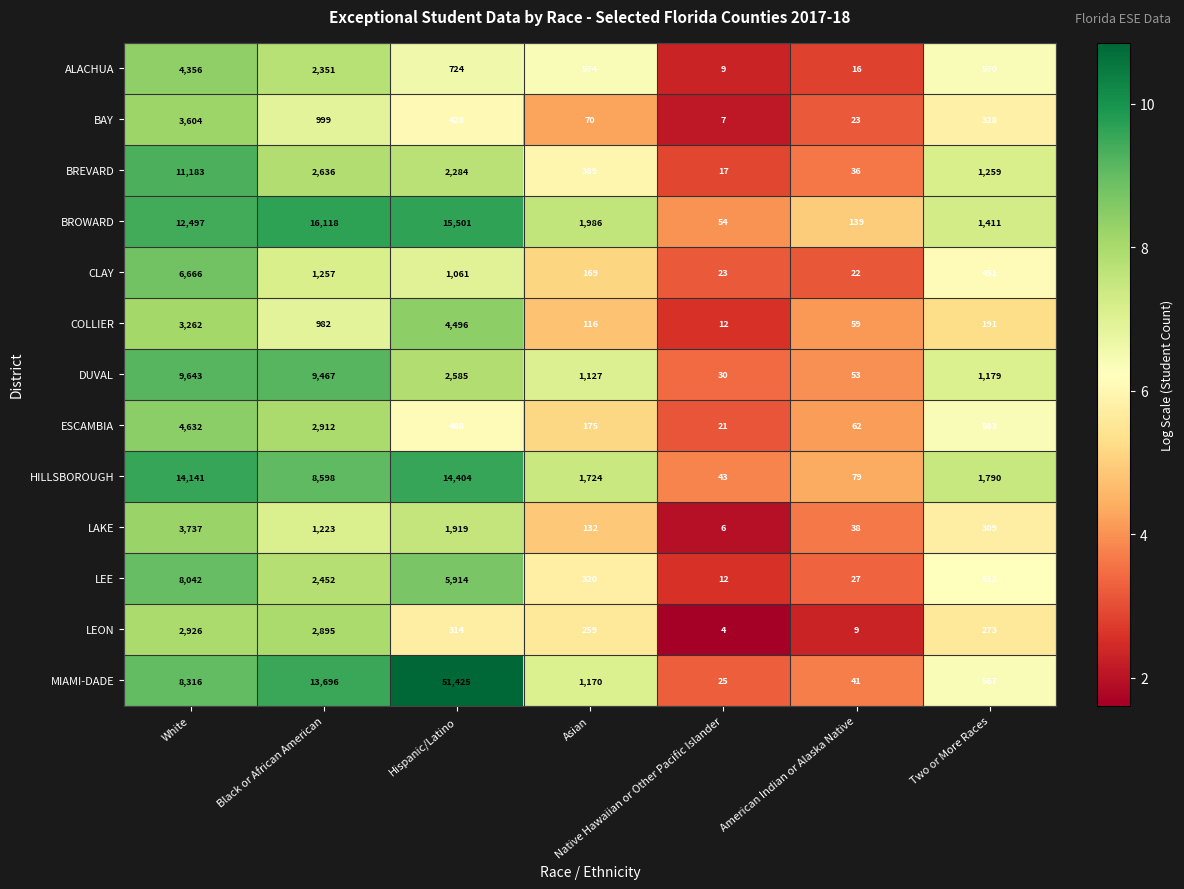

At which label does ALACHUA first exceed 574?

White